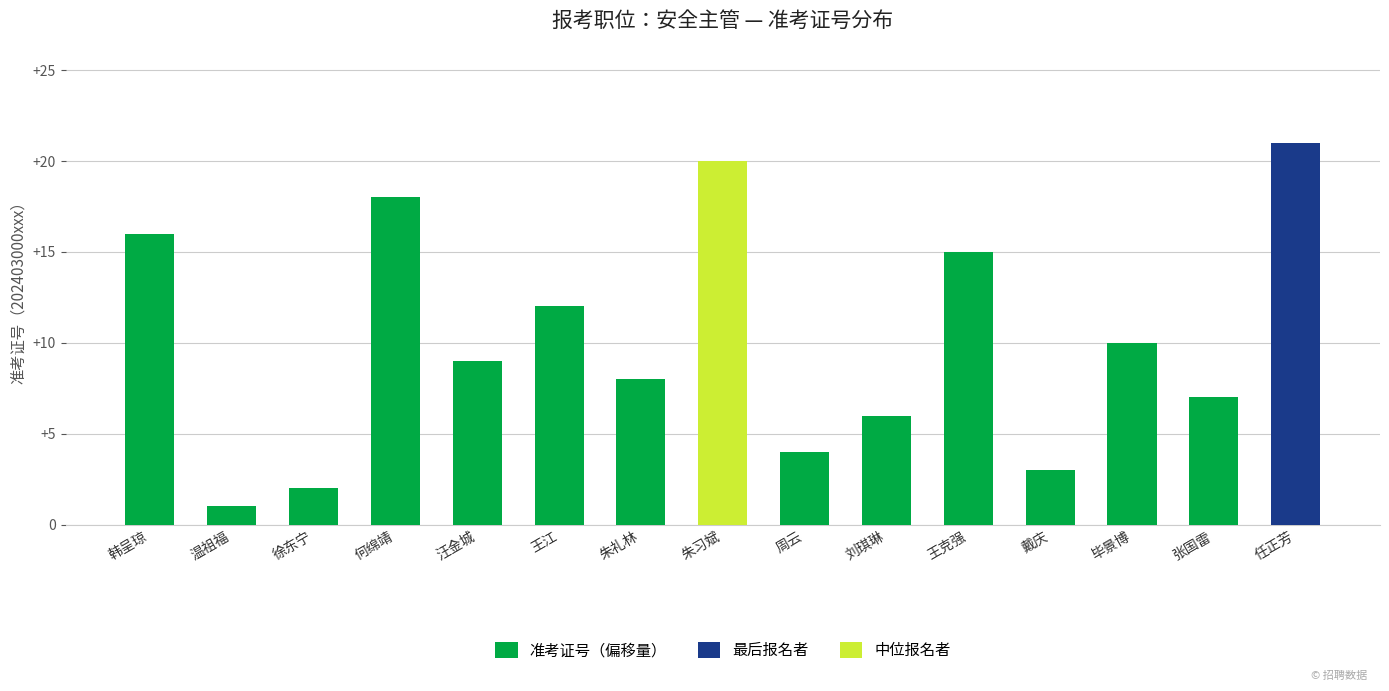

What is the label of the 14th bar from the right?

温祖福